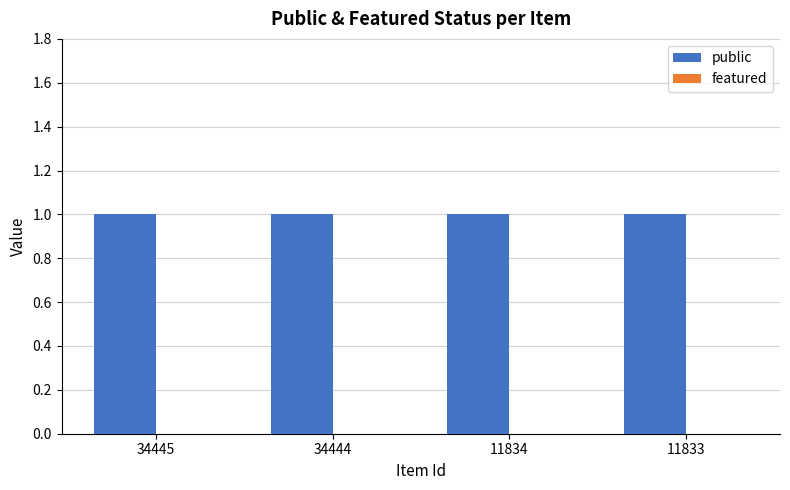

At which label does public reach its peak?

34445